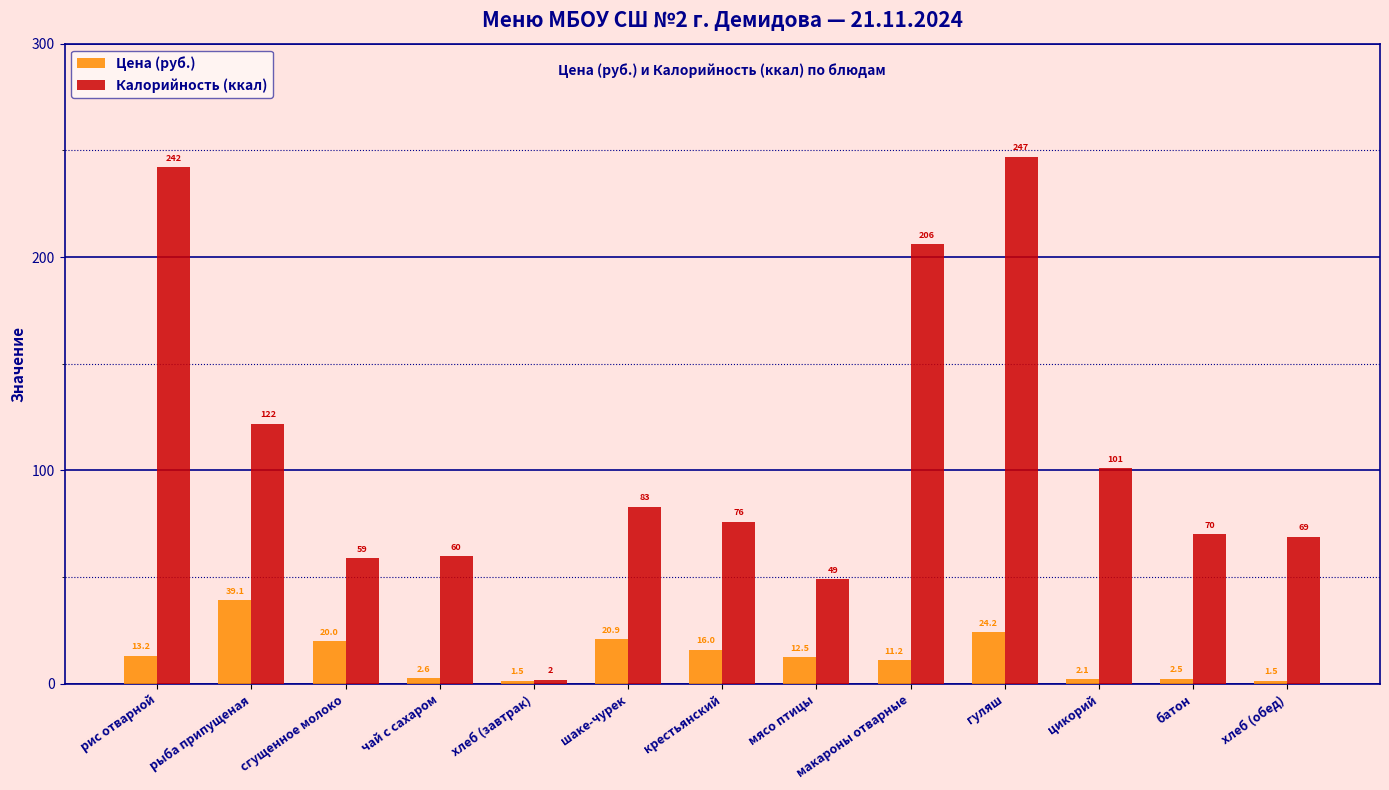

What is the minimum value for Цена (руб.)?

1.5